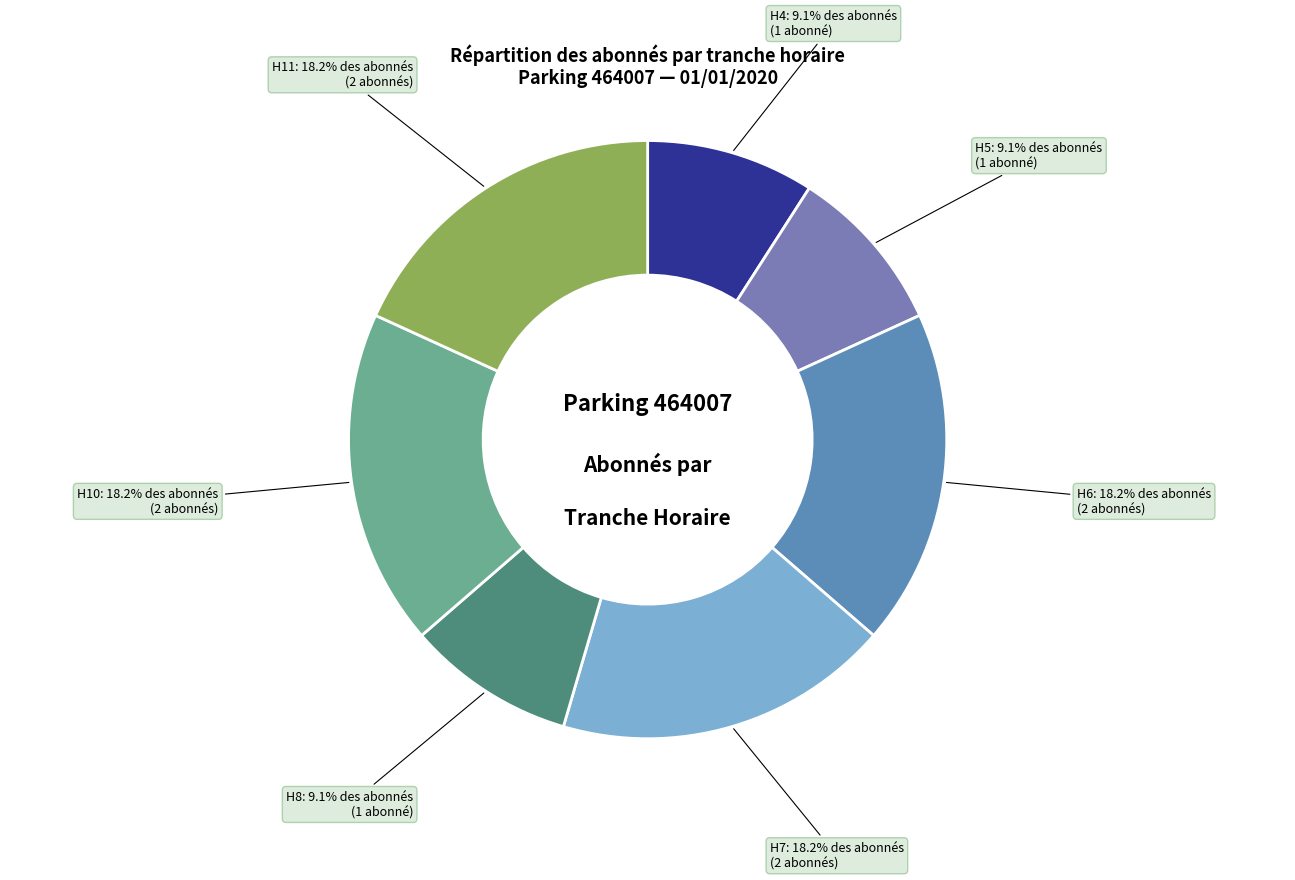

Is there any slice that represents more than half of the pie?

No